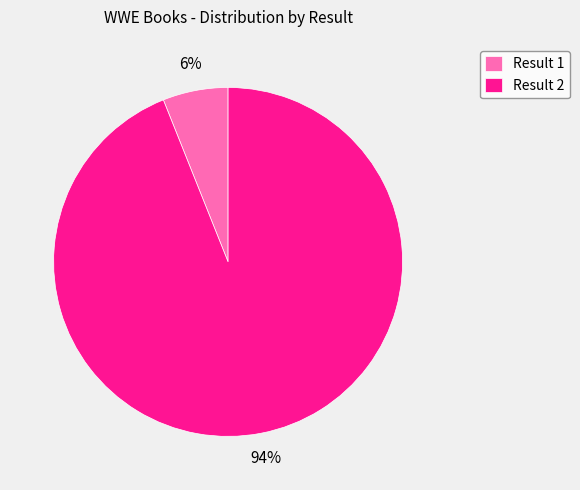

Count the number of slices in the pie.

2